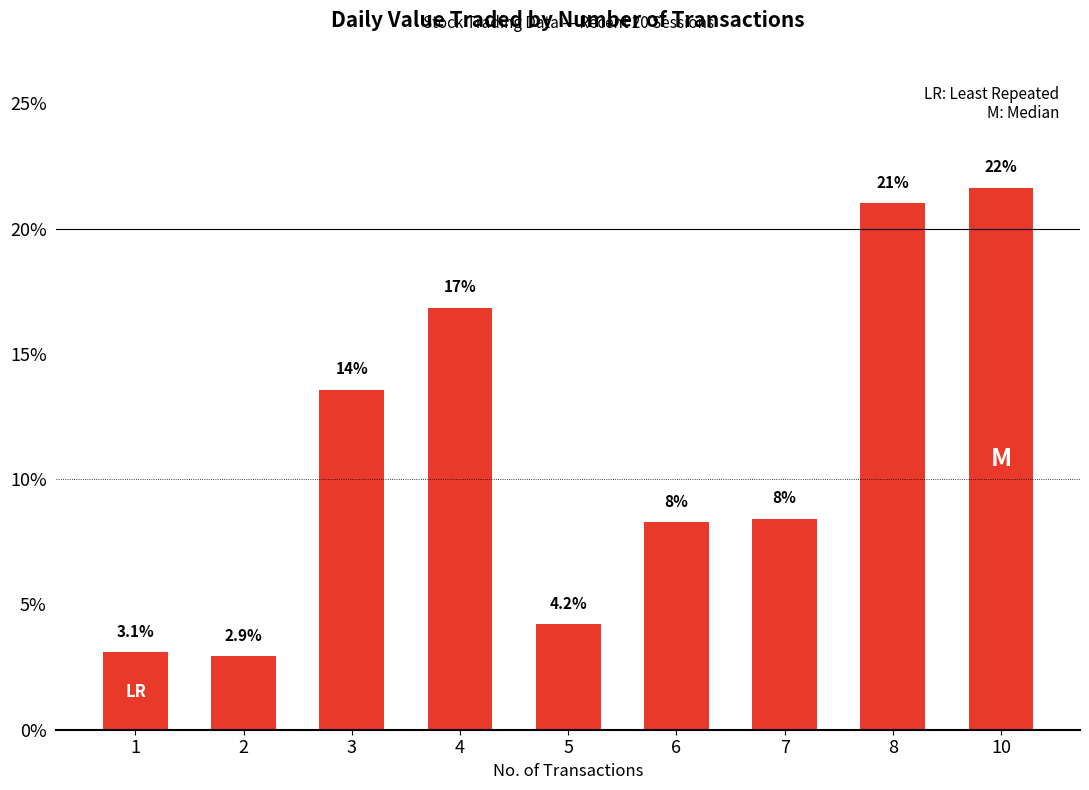

Where does the data first go above 8?

3